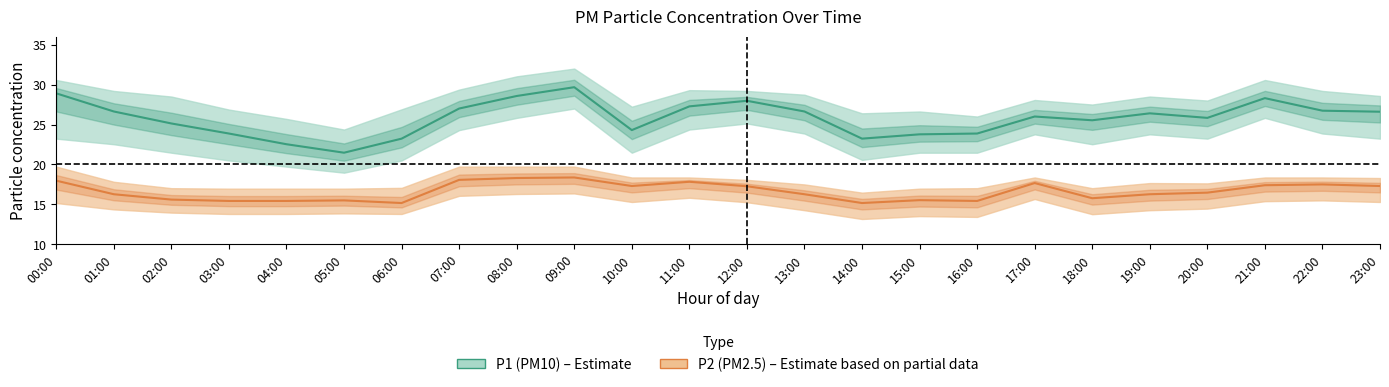

List the labels in order of P2_upper value, smallest first.

14:00, 03:00, 04:00, 05:00, 15:00, 02:00, 16:00, 18:00, 06:00, 13:00, 20:00, 19:00, 01:00, 12:00, 23:00, 10:00, 11:00, 17:00, 21:00, 22:00, 00:00, 07:00, 08:00, 09:00